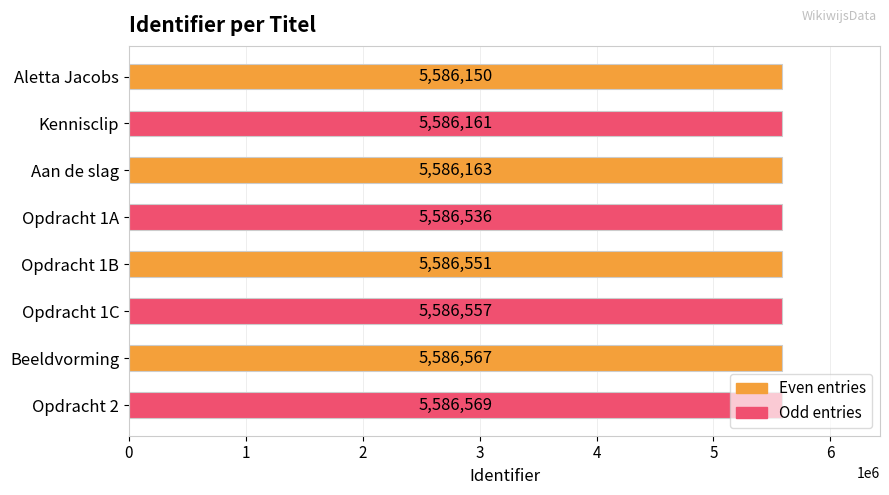

List the labels in order of value, smallest first.

Aletta Jacobs, Kennisclip, Aan de slag, Opdracht 1A, Opdracht 1B, Opdracht 1C, Beeldvorming, Opdracht 2